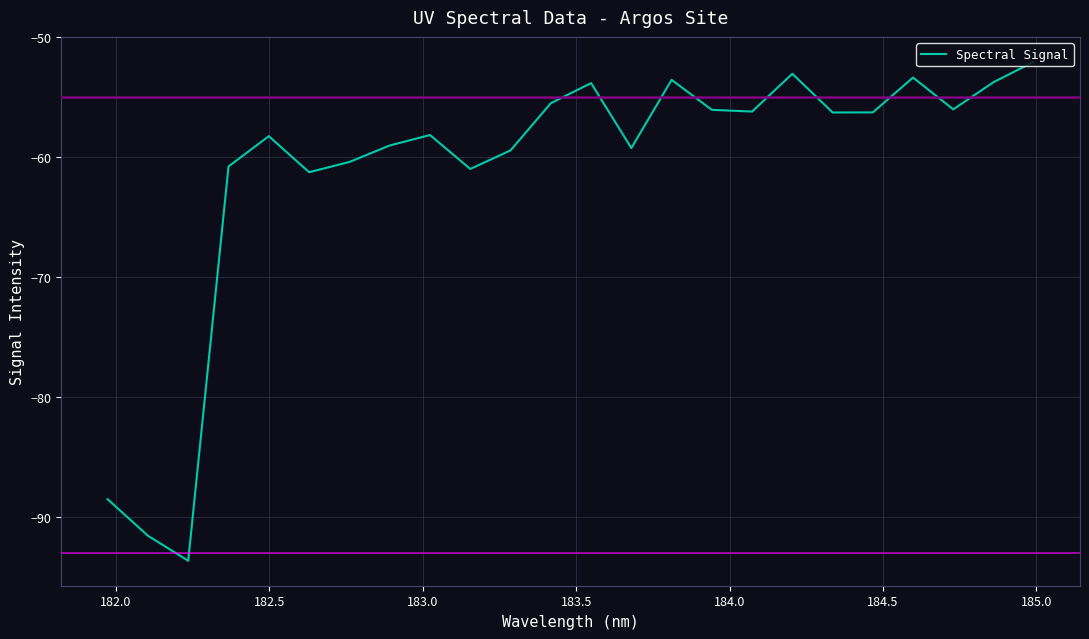

What is the minimum value shown in the chart?

-93.7